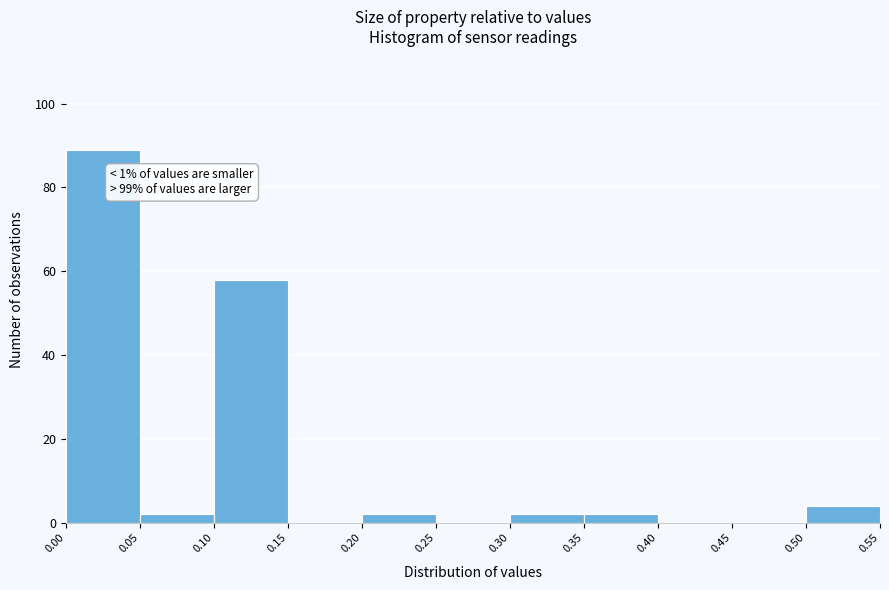

Over which range of the x-axis is the bar tallest?

0.00 to 0.05